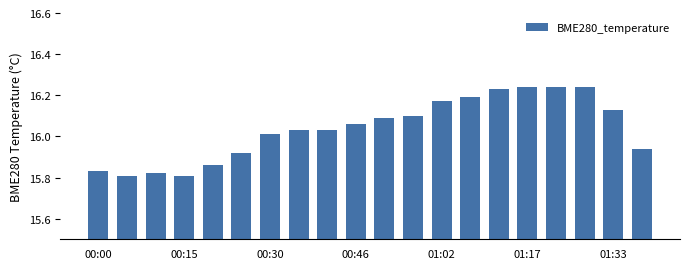

What is the sum of all values?

320.8